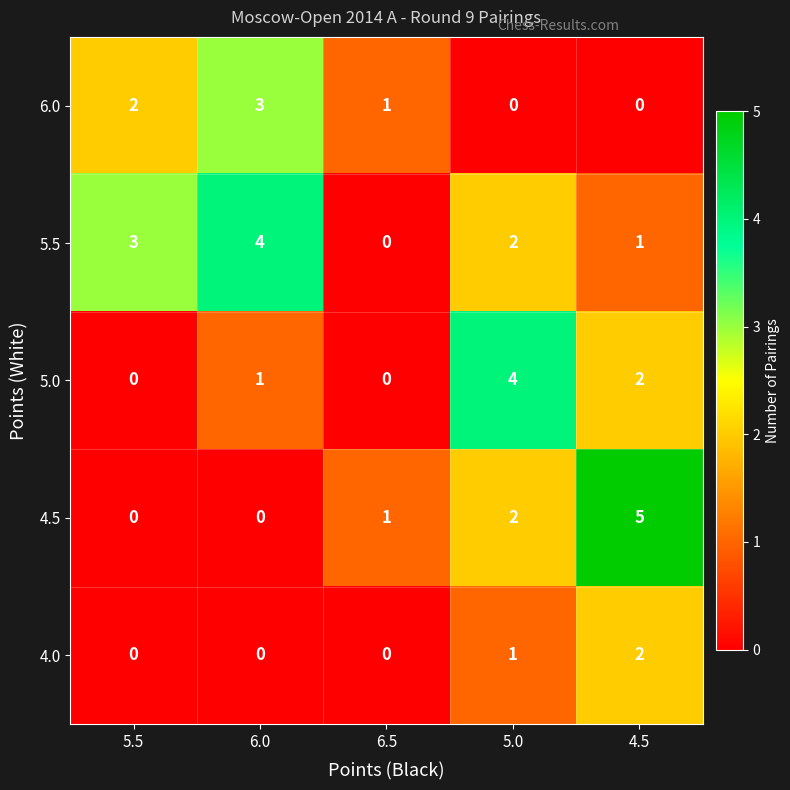

Reading right to left, transcribe all the data shown in this chart.

6.0: 4.5=0	5.0=0	6.5=1	6.0=3	5.5=2
5.5: 4.5=1	5.0=2	6.5=0	6.0=4	5.5=3
5.0: 4.5=2	5.0=4	6.5=0	6.0=1	5.5=0
4.5: 4.5=5	5.0=2	6.5=1	6.0=0	5.5=0
4.0: 4.5=2	5.0=1	6.5=0	6.0=0	5.5=0